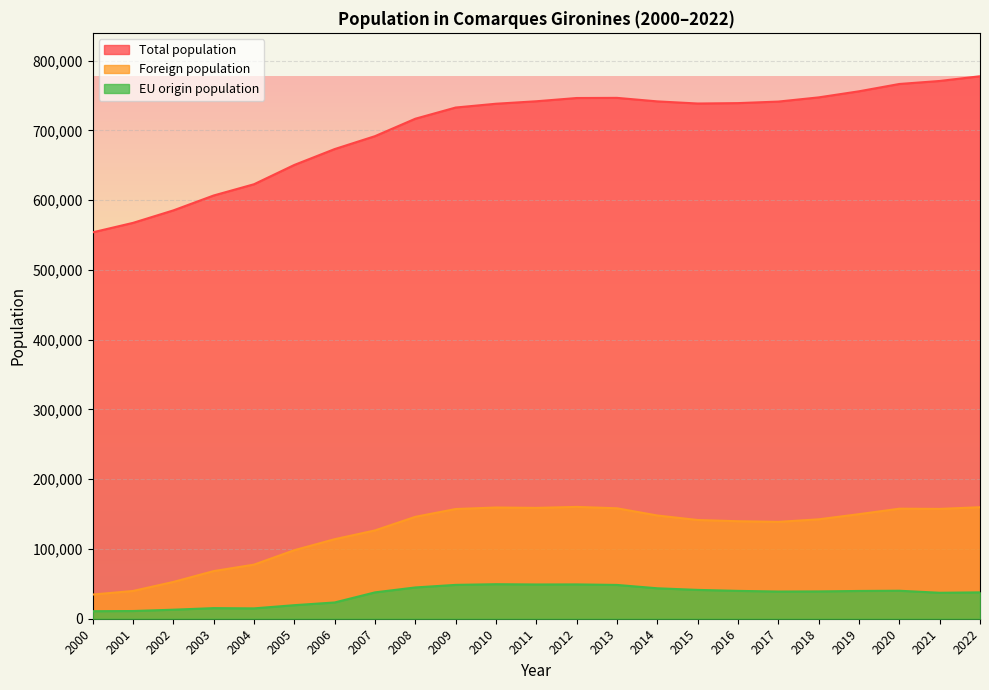

The value of EU origin population at 2016 is 59959. True or false?

False